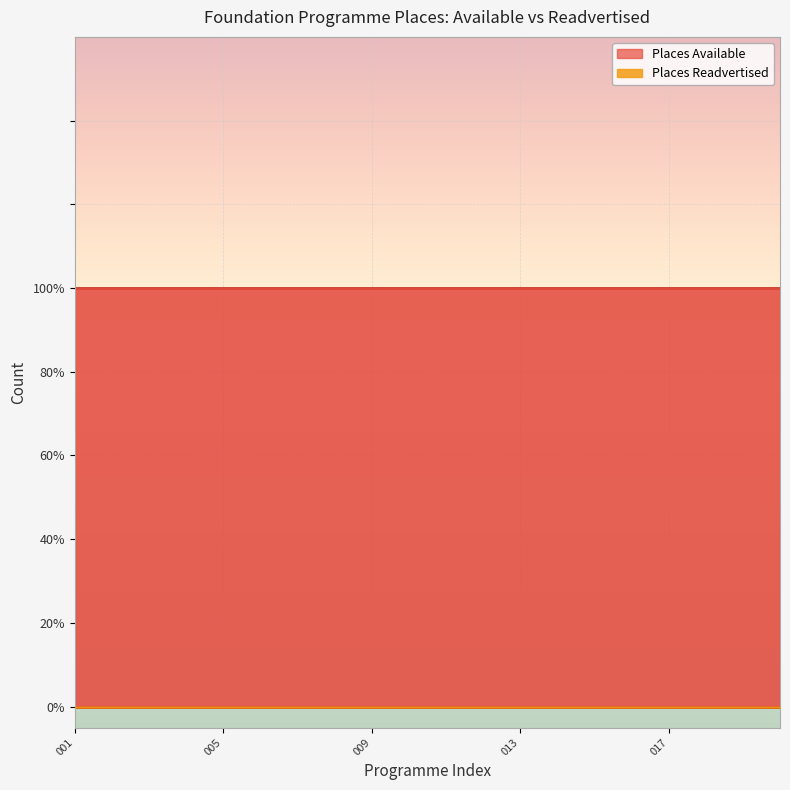

Reading right to left, list all the values displayed in this chart.

Places Available: 1	1	1	1	1	1	1	1	1	1	1	1	1	1	1	1	1	1	1	1
Places Readvertised: 0	0	0	0	0	0	0	0	0	0	0	0	0	0	0	0	0	0	0	0